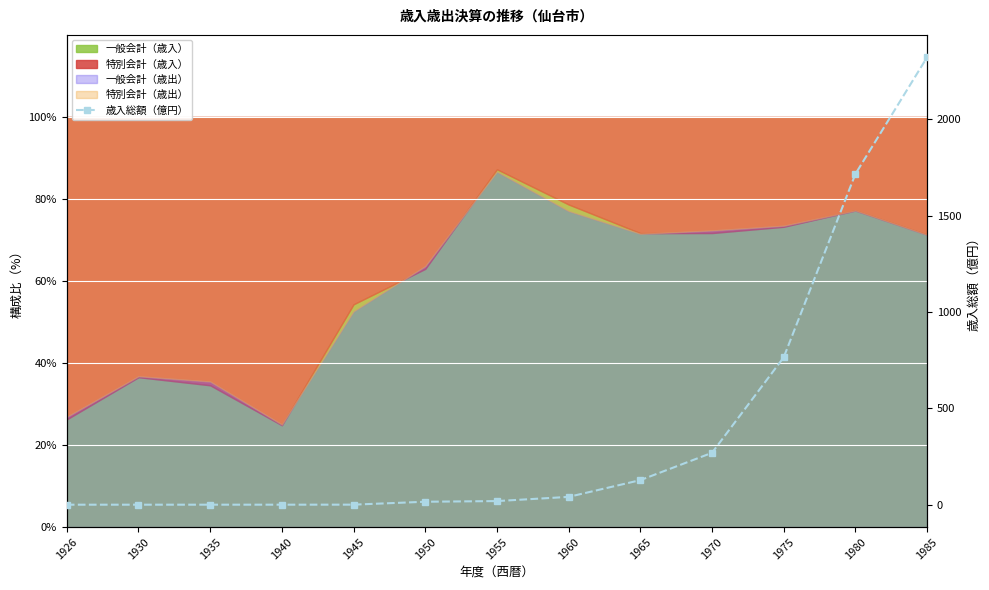

At which category does the data reach its first local peak?

1935